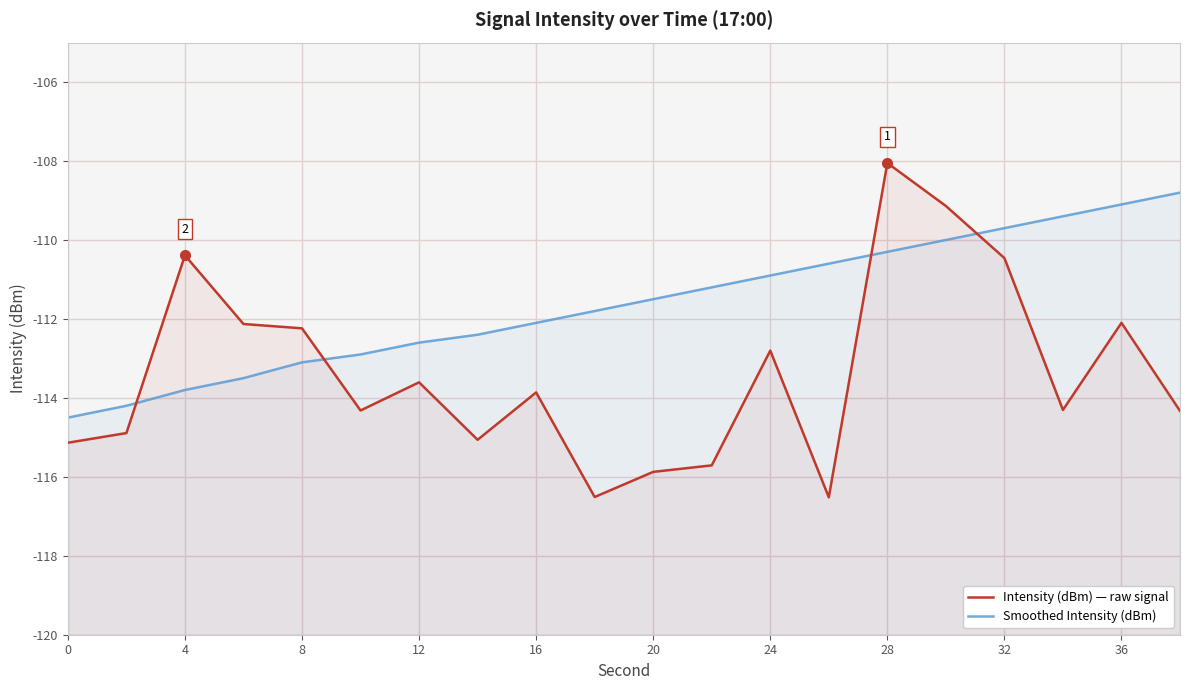

How many interior local peaks does the Intensity (dBm) — raw signal series have?

6